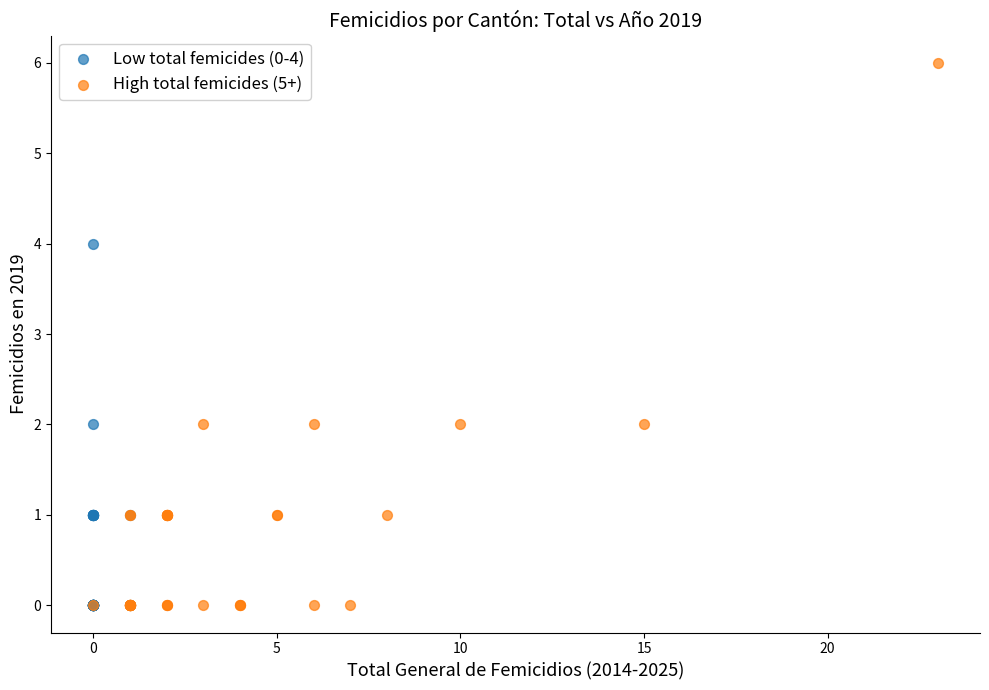

Which series reaches the maximum Y coordinate?

High total femicides (5+)